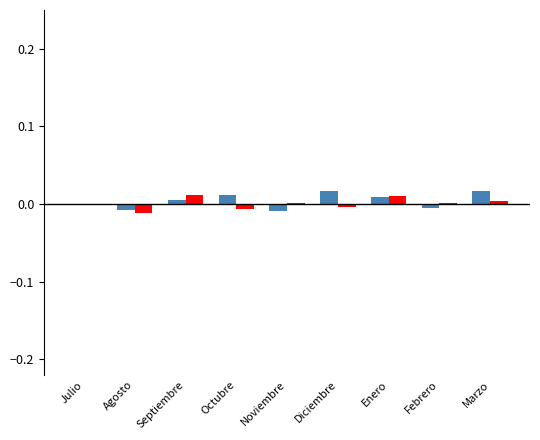

True or false: Ingresos totales reales has a value of 0.0 at Marzo.

False